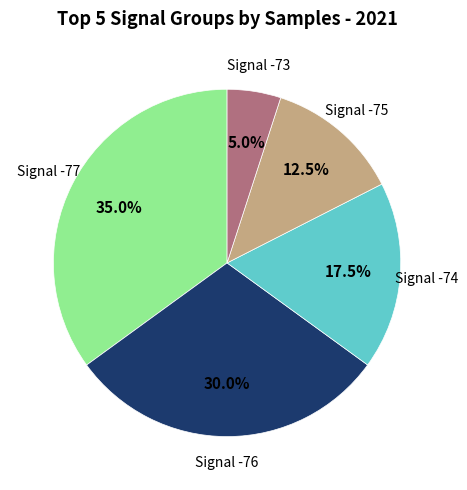

Is there a majority slice in this chart?

No